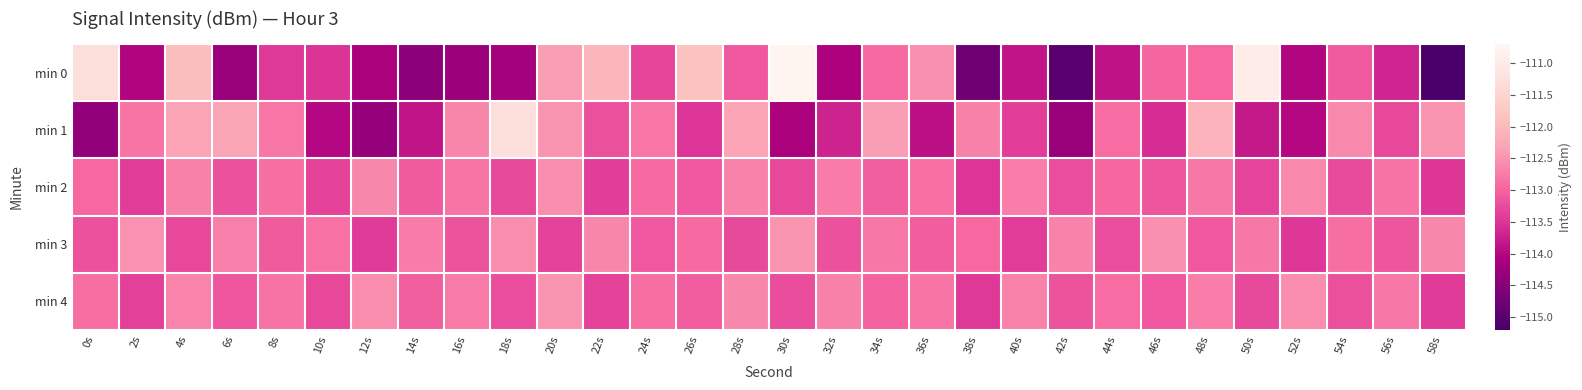

What is the minimum value shown in the chart?

-115.2